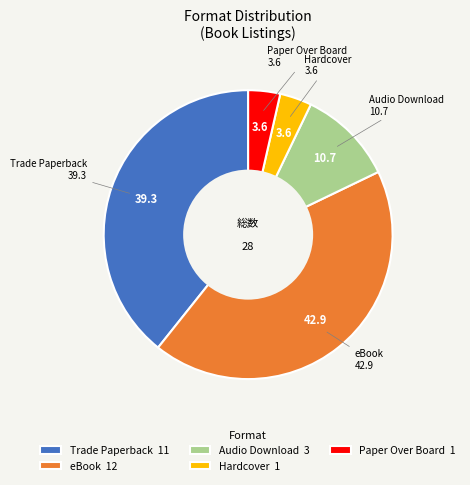

Which slice is the largest?

eBook 12